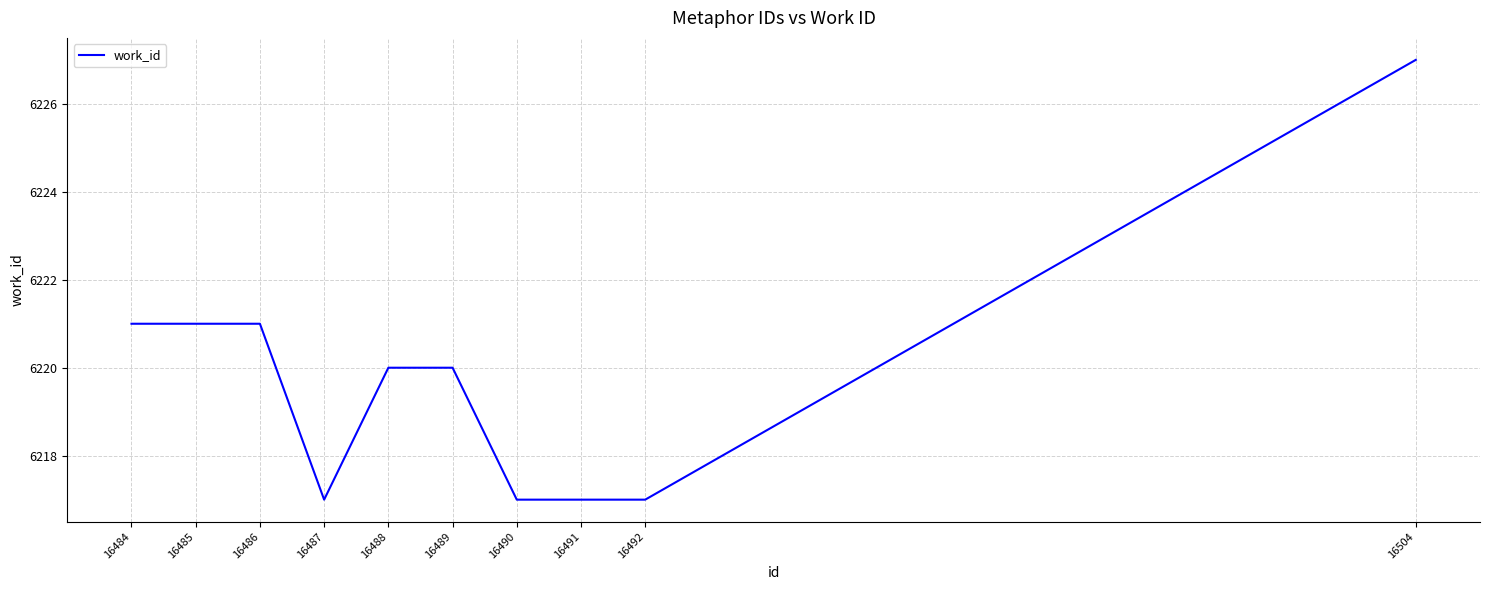

The value at 16486 is 1583. True or false?

False